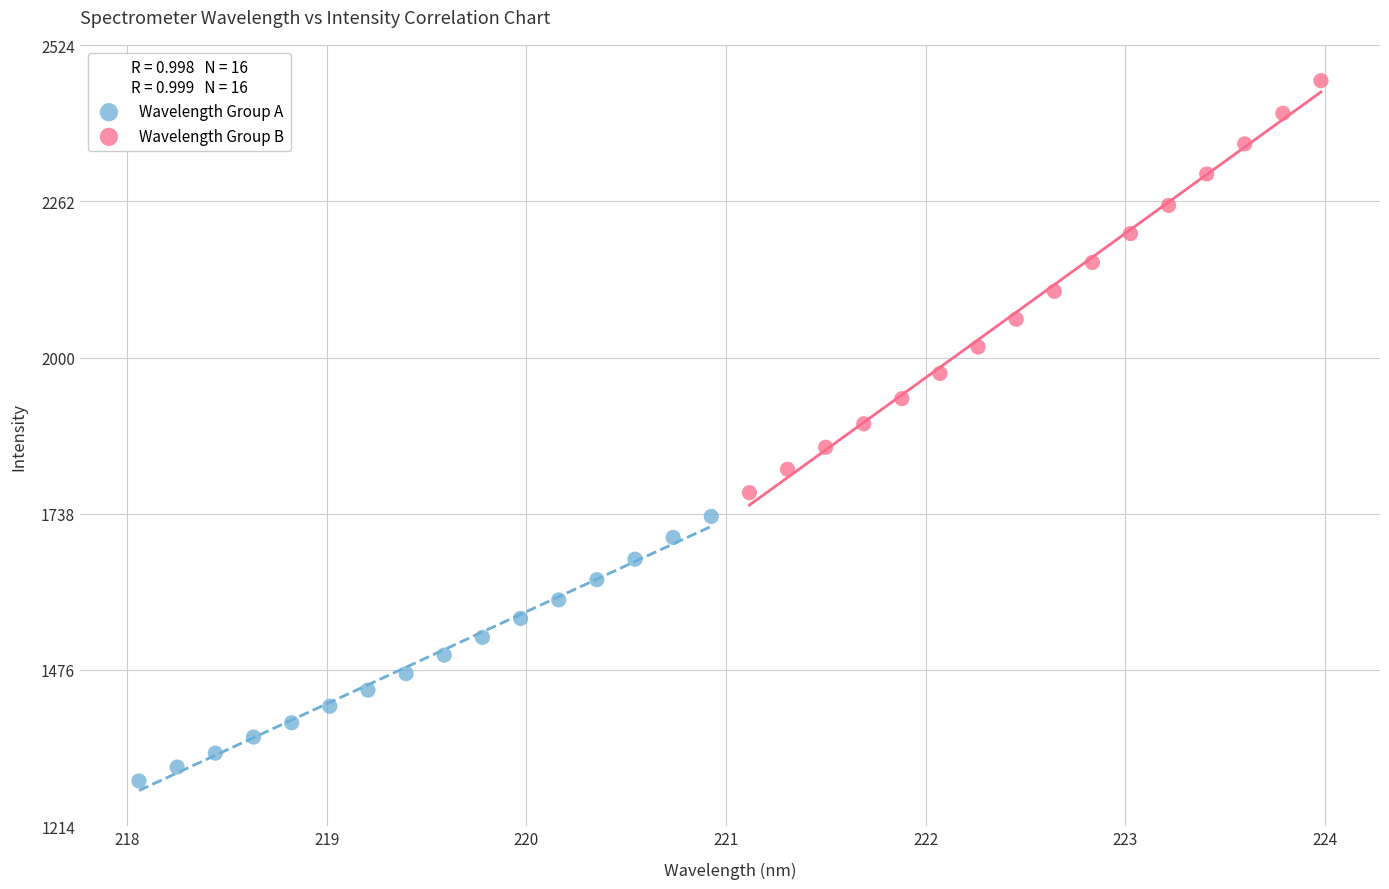

Which series reaches the maximum Y coordinate?

Wavelength Group B